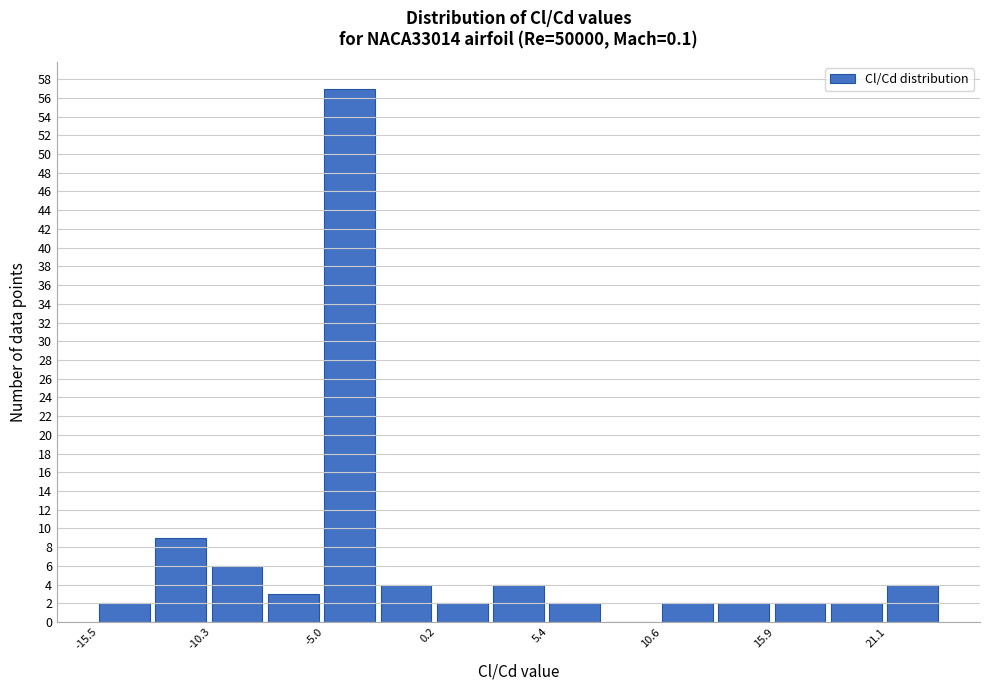

Around what value on the x-axis is the tallest bar? Give the approximate position of its centre, as read against the axis.

-4